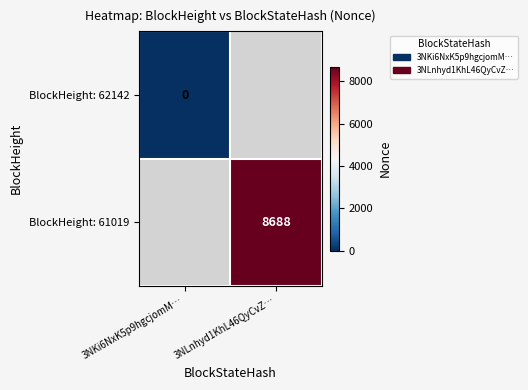

True or false: BlockHeight: 61019 has a value of 8688 at 3NLnhyd1KhL46QyCvZ….

True